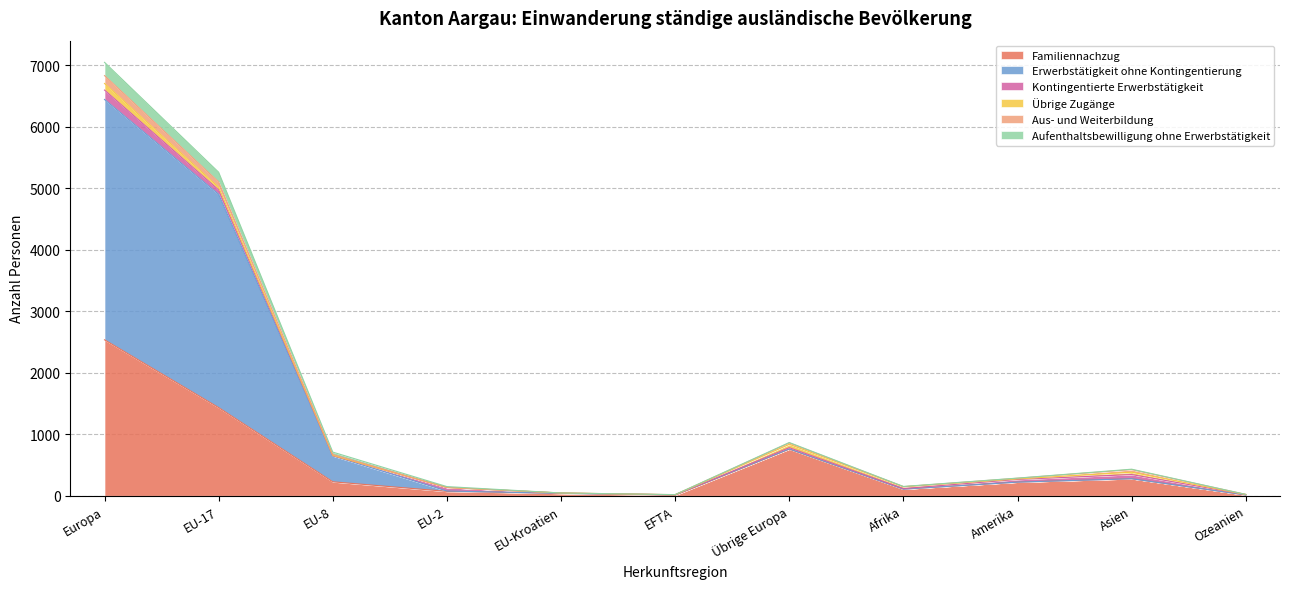

Does the chart display data point markers on the line(s)?

No